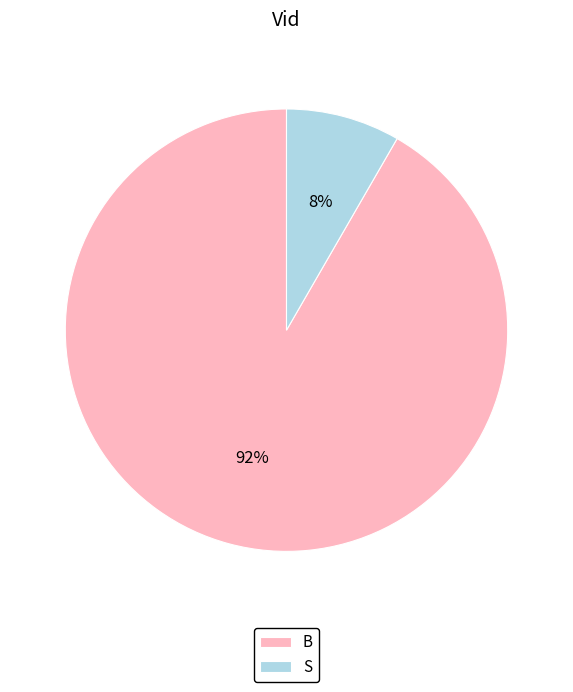

Is it true that B is 92% of the pie?

True